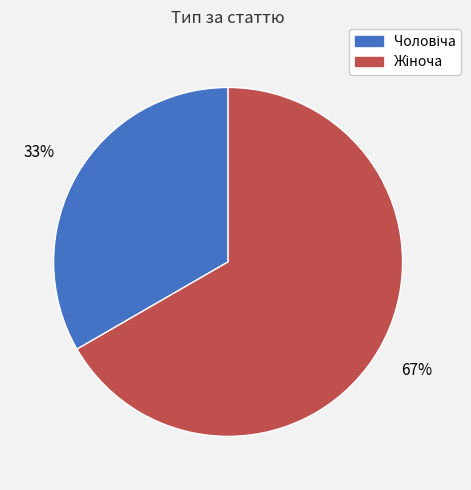

To the nearest percent, what is the average slice percentage?

50%